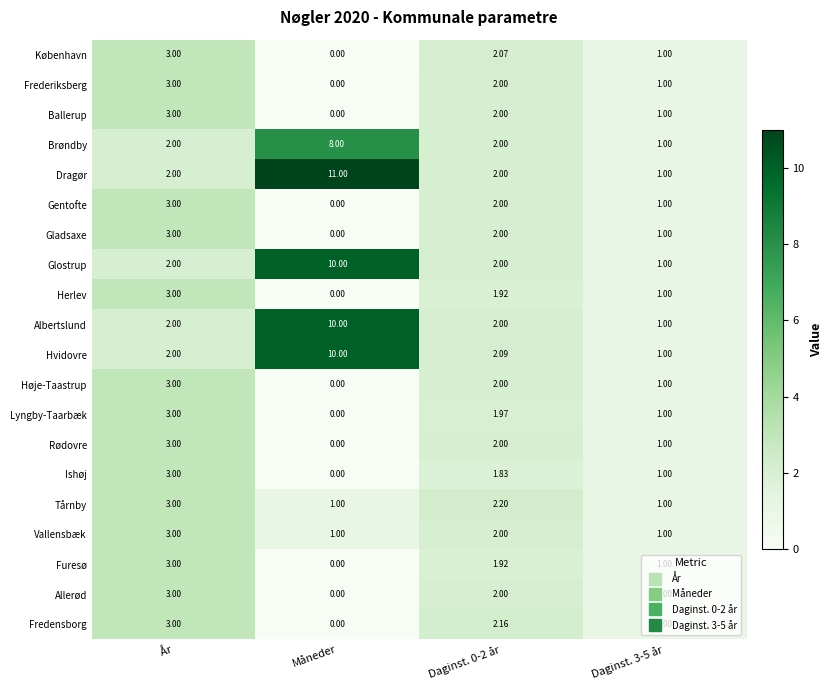

Where does the Gentofte series first go above 2?

År